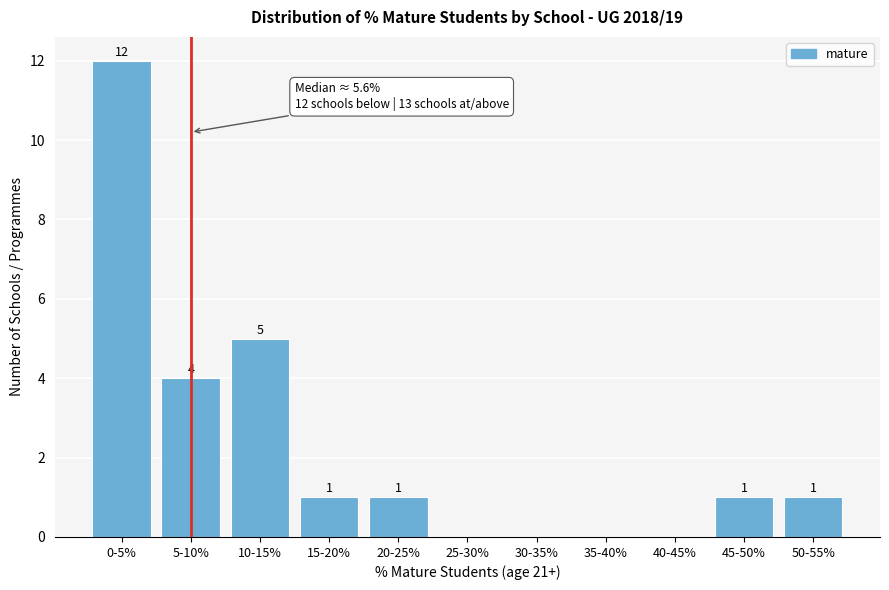

Reading left to right, list all the values displayed in this chart.

0-5%=12	5-10%=4	10-15%=5	15-20%=1	20-25%=1	25-30%=0	30-35%=0	35-40%=0	40-45%=0	45-50%=1	50-55%=1